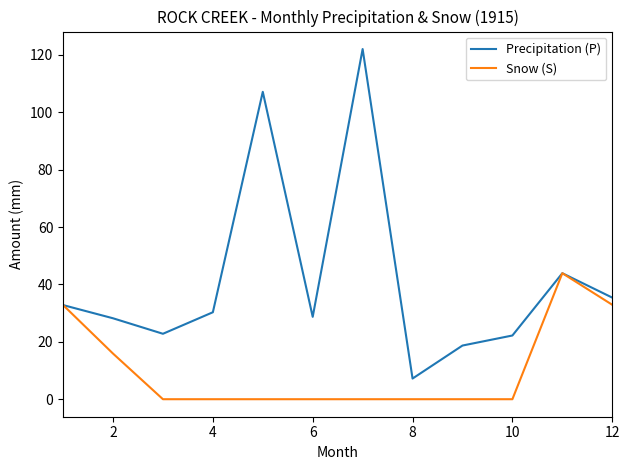

List the series in order of their peak value, highest first.

Precipitation (P), Snow (S)